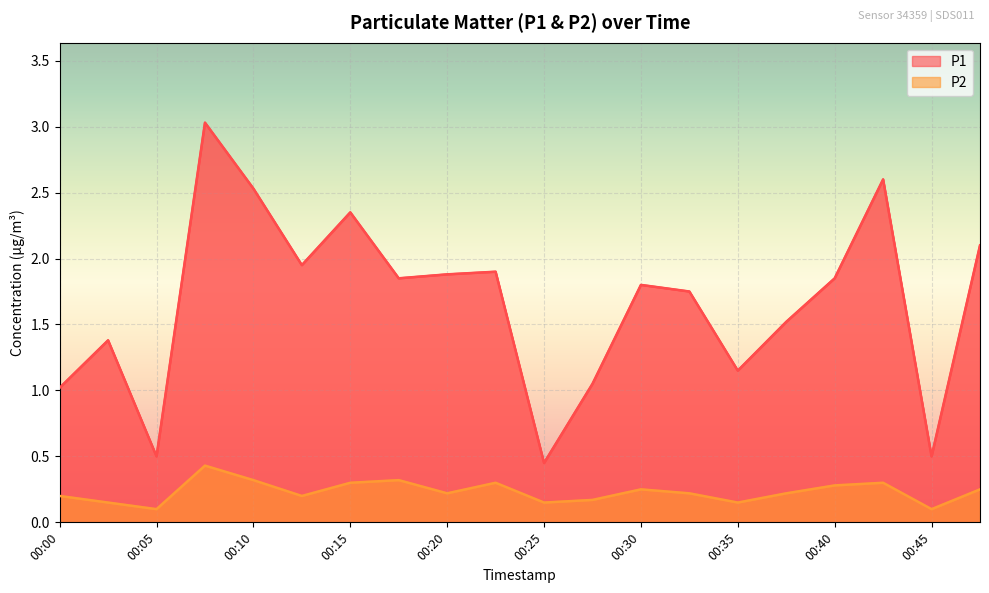

In P1, how many points are lower than both neighbors (excluding endpoints)?

6